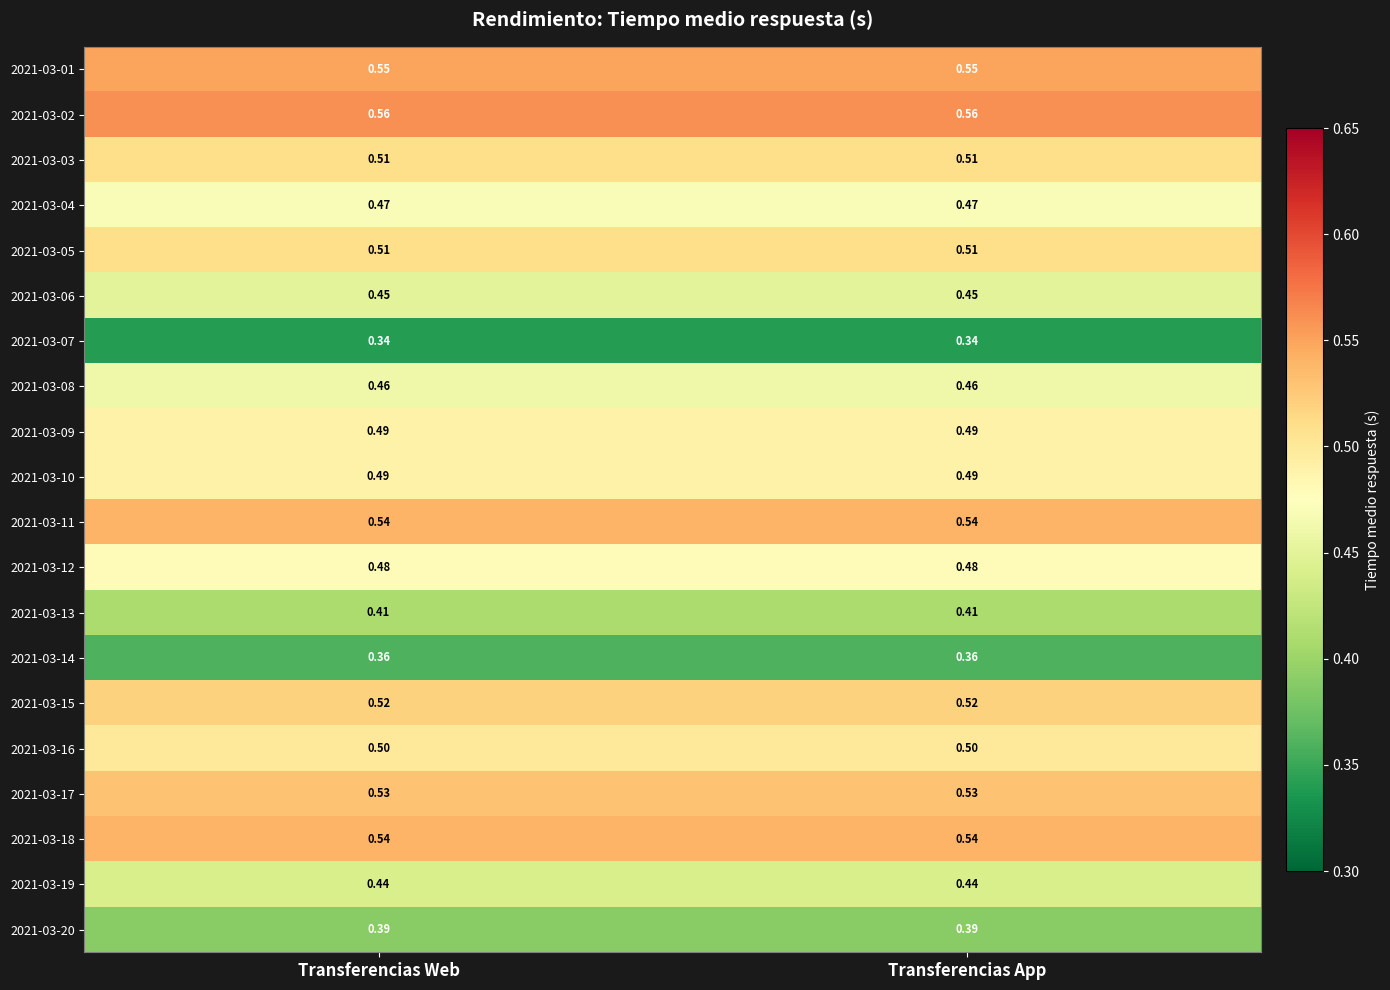

Is the value of 2021-03-05 at Transferencias App greater than the value of 2021-03-08 at Transferencias Web?

Yes